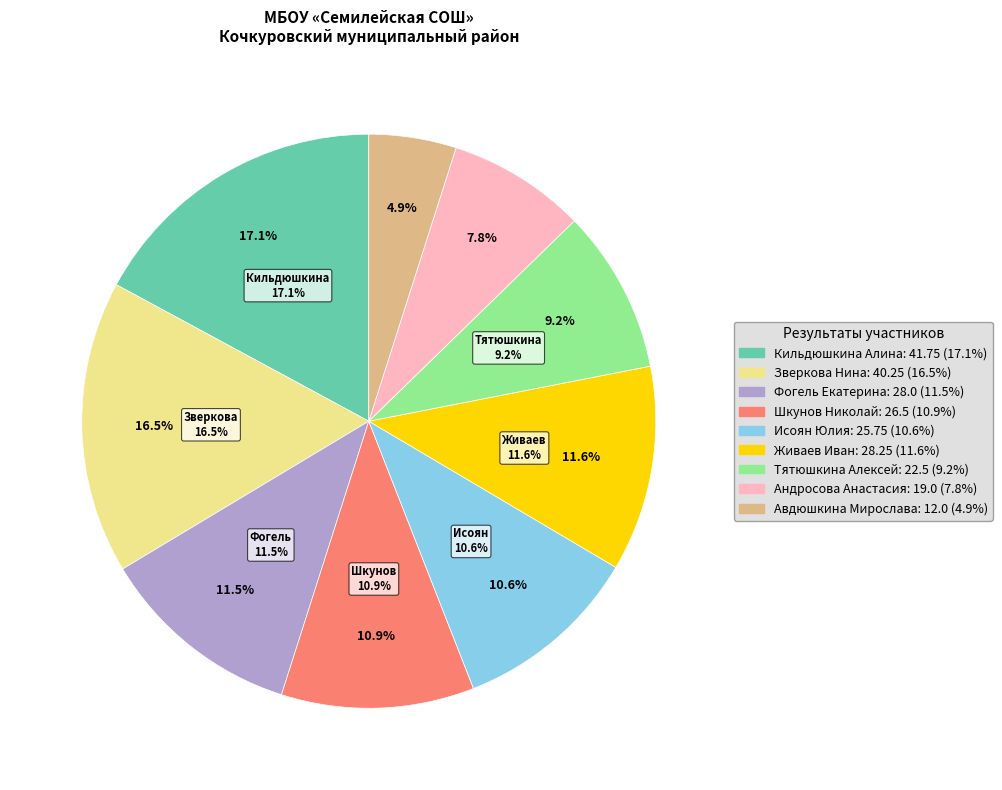

Is it true that Фогель Екатерина is 20% of the pie?

False